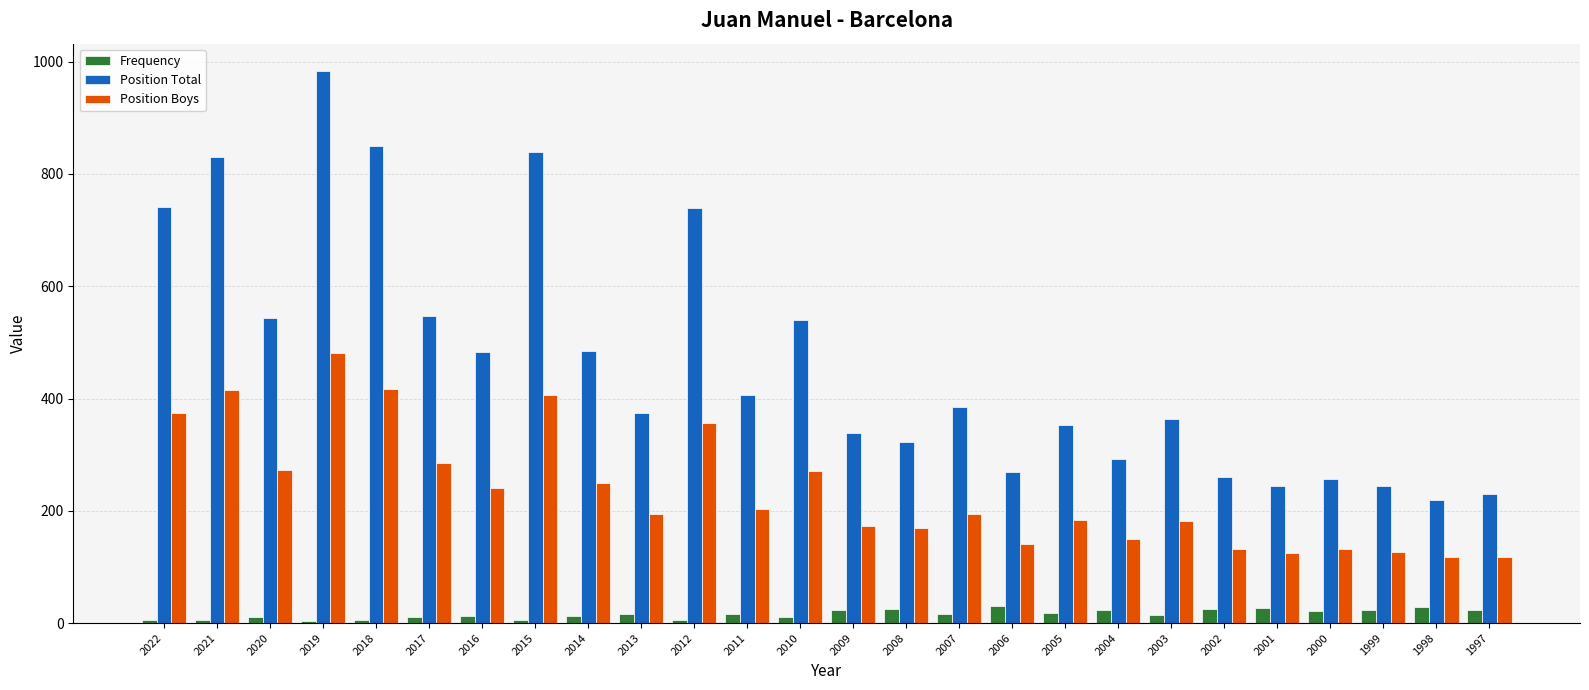

Between 2015 and 2000, which series saw the biggest shift?

Position Total